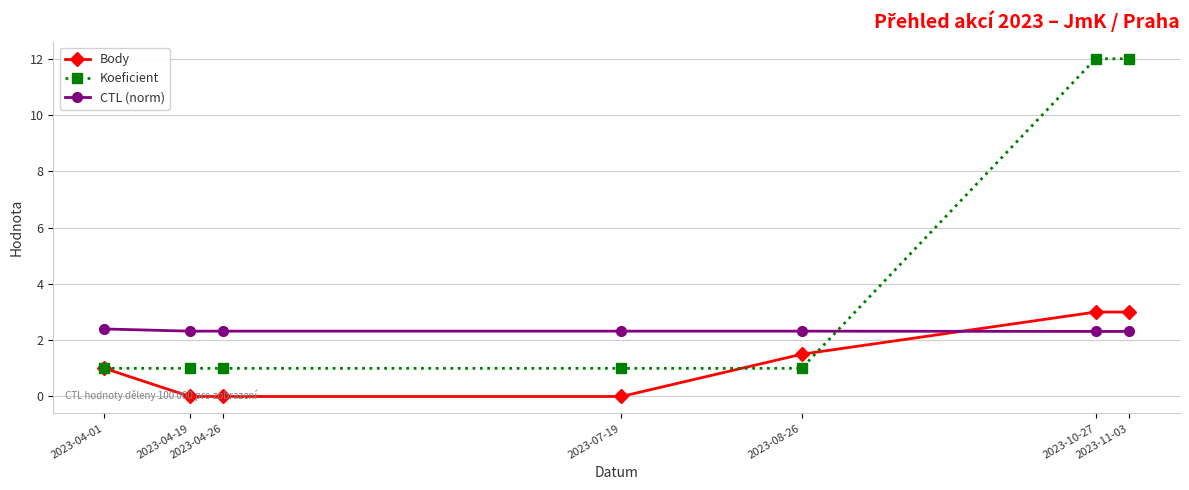

Does the chart have visible grid lines?

Yes